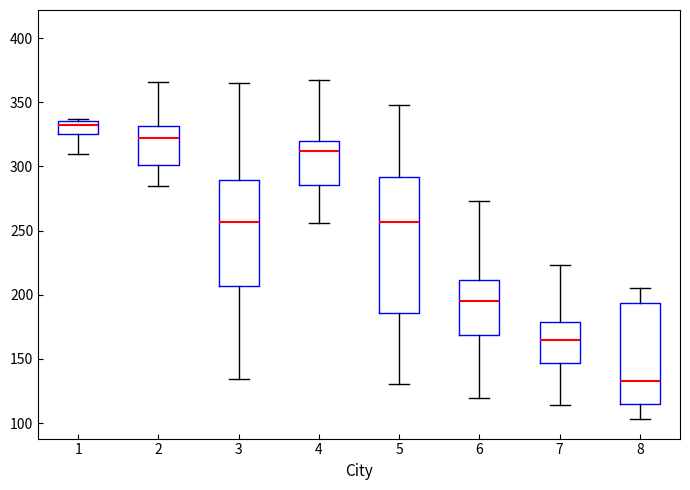

Reading left to right, read every box against the y-axis: the position of its median line, the range the box covers, and the ends of its whiskers. The values are not printed on the chart, so give them approximately, as read against the axis.

1: median 330, box 325 to 335, whiskers 310 to 335
2: median 320, box 300 to 330, whiskers 285 to 365
3: median 255, box 205 to 290, whiskers 135 to 365
4: median 310, box 285 to 320, whiskers 255 to 370
5: median 255, box 185 to 290, whiskers 130 to 350
6: median 195, box 170 to 210, whiskers 120 to 275
7: median 165, box 145 to 180, whiskers 115 to 225
8: median 135, box 115 to 195, whiskers 105 to 205